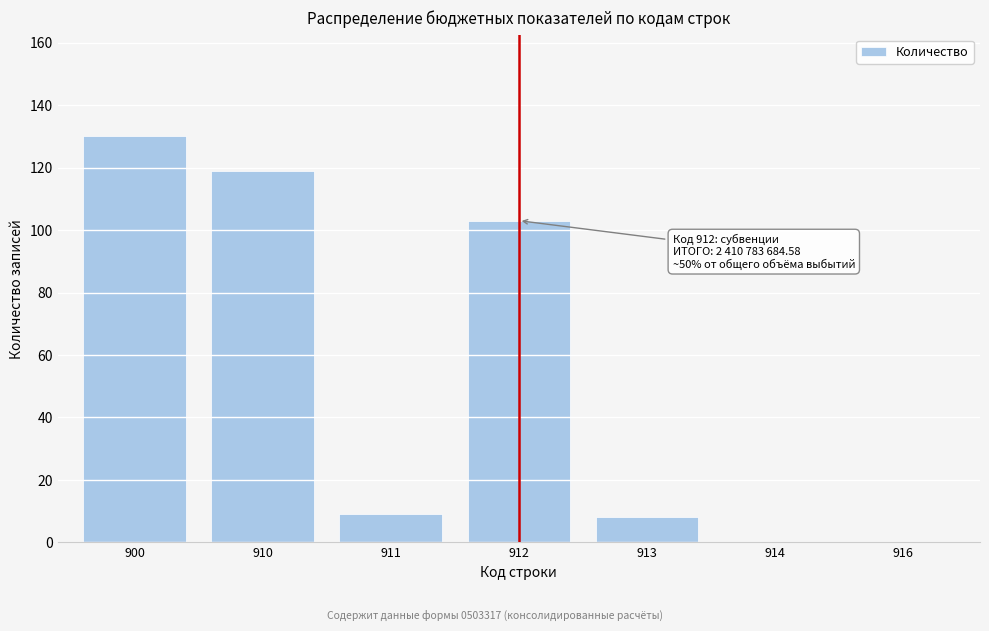

Reading right to left, extract all data points from this chart.

916=0	914=0	913=8	912=103	911=9	910=119	900=130